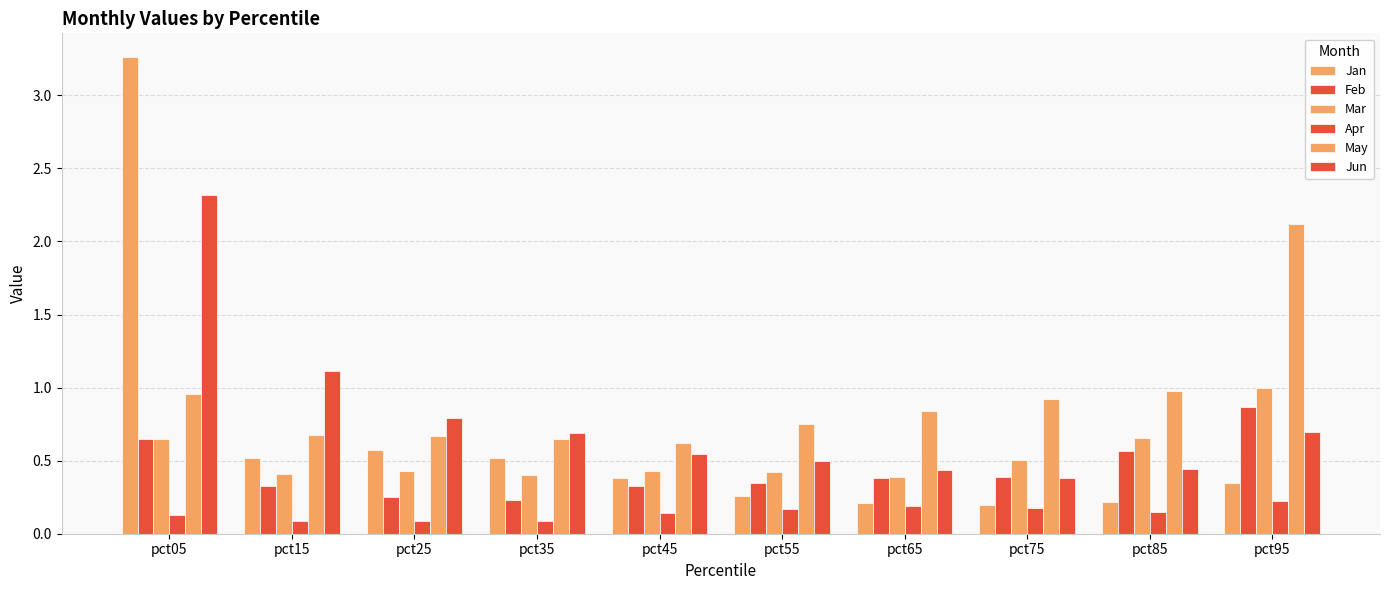

Does the chart contain stacked bars?

No